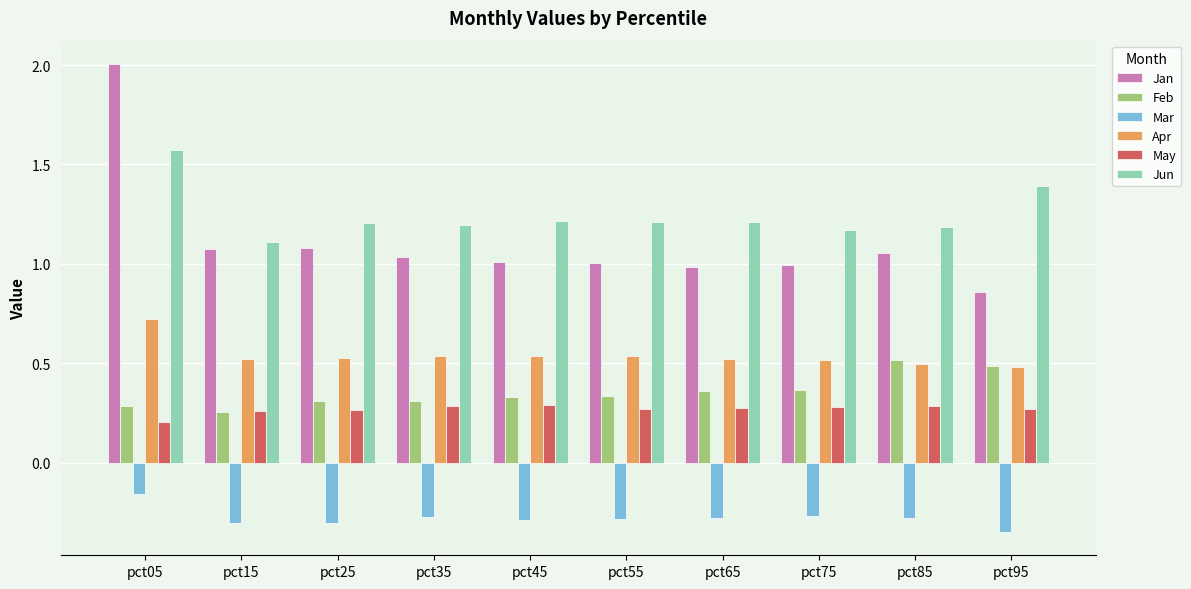

Which category has the highest value across all series?

pct05